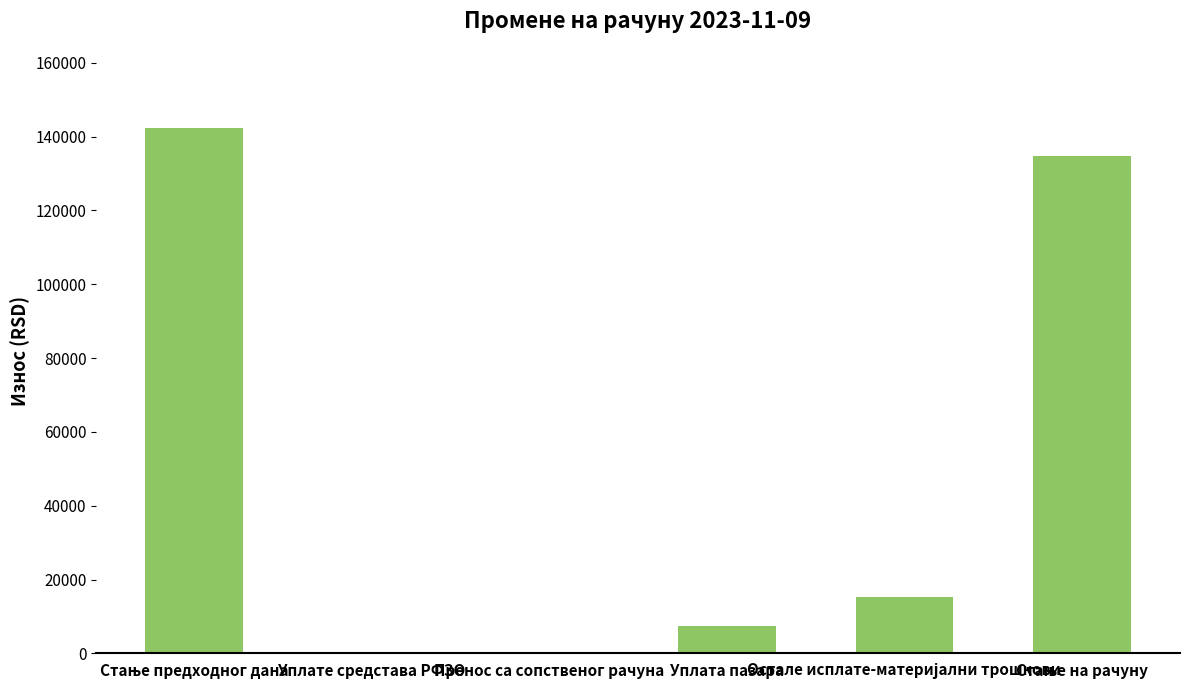

Reading right to left, what are all the values shown in this chart?

134714.8	15199.6	7520.0	0.0	0.0	142394.4